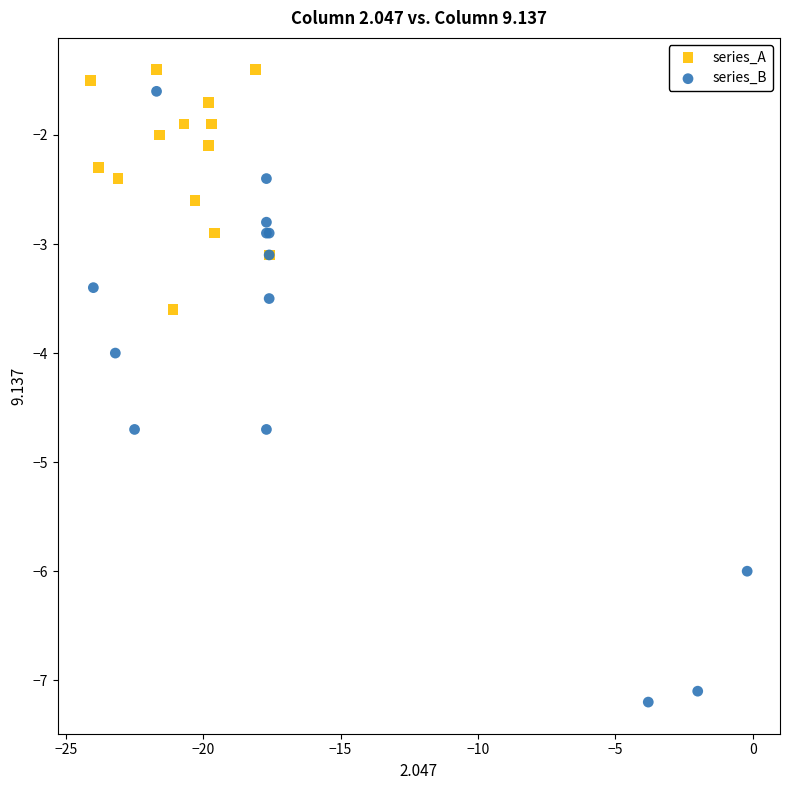

Which series contains the lowest Y value?

series_B